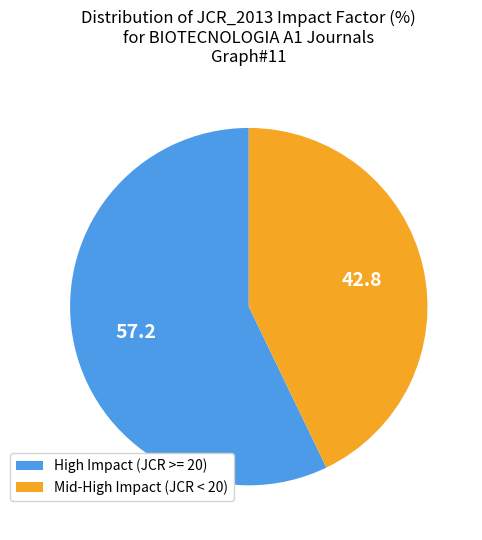

Rank the categories by value from lowest to highest.

Mid-High Impact (JCR < 20), High Impact (JCR >= 20)